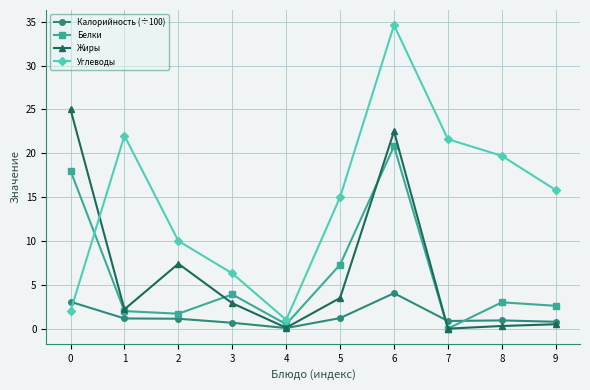

How many lines are shown in the chart?

4